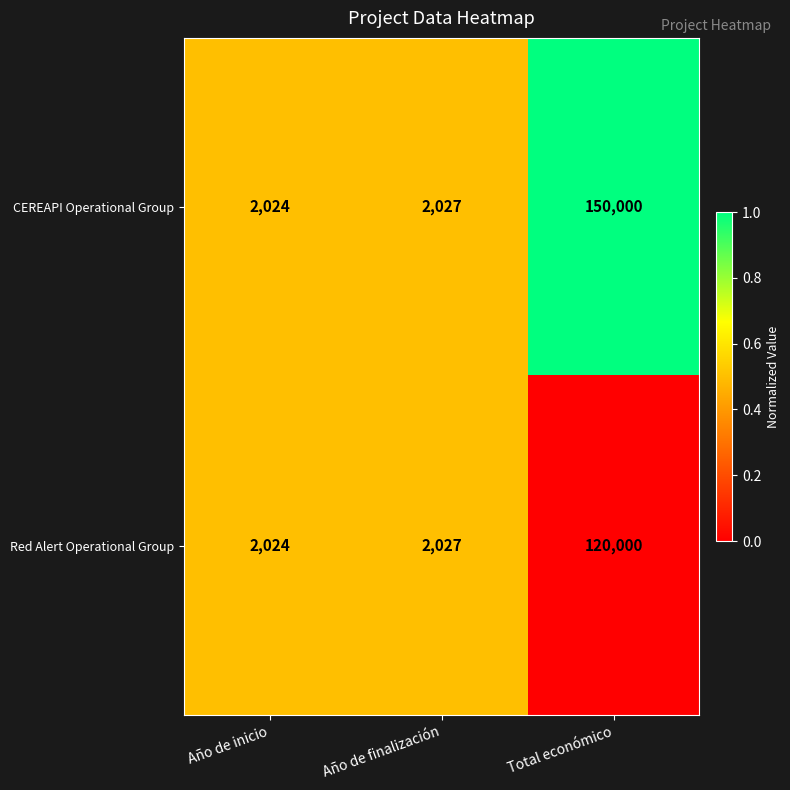

How many data points does each series have?

3